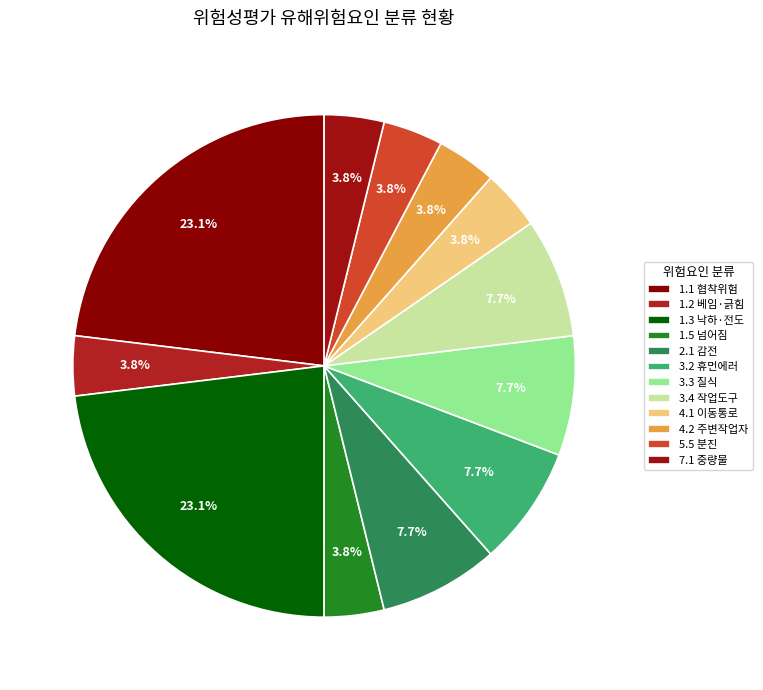

Count the number of slices in the pie.

12